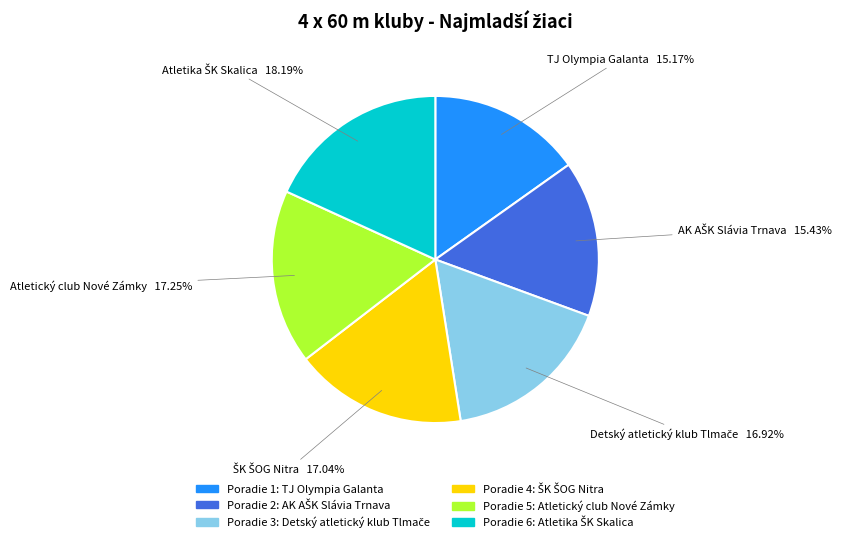

How many slices are in this pie chart?

6